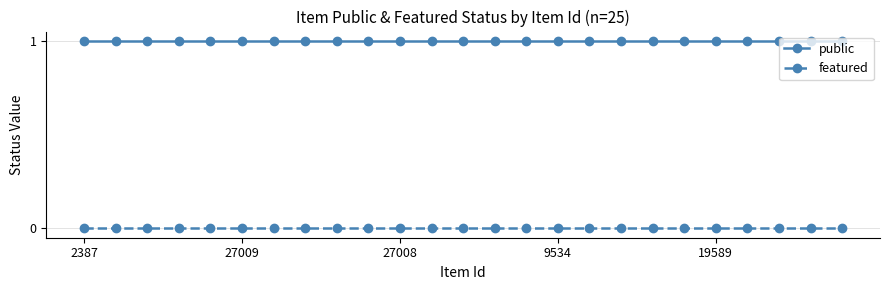

What is the value of the public point at the 15th from the left?

1